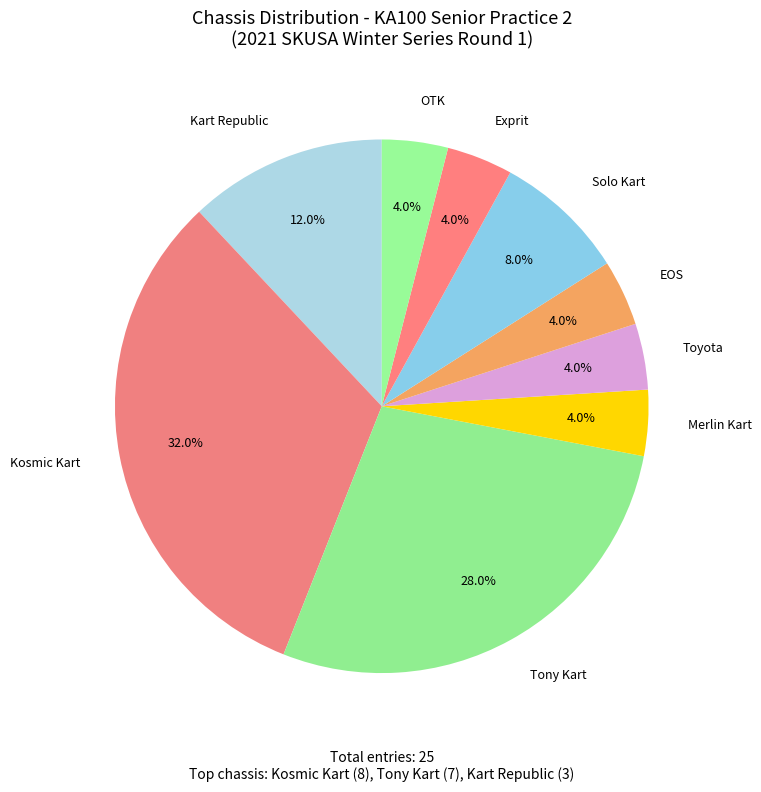

What percentage is the Solo Kart slice, to the nearest percent?

8%